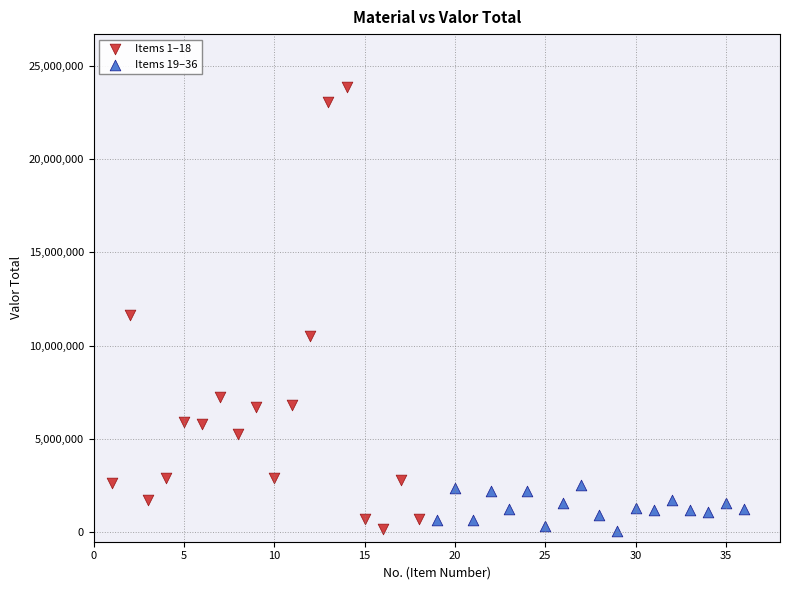

Which series has the largest Y range (max minus min)?

Items 1–18